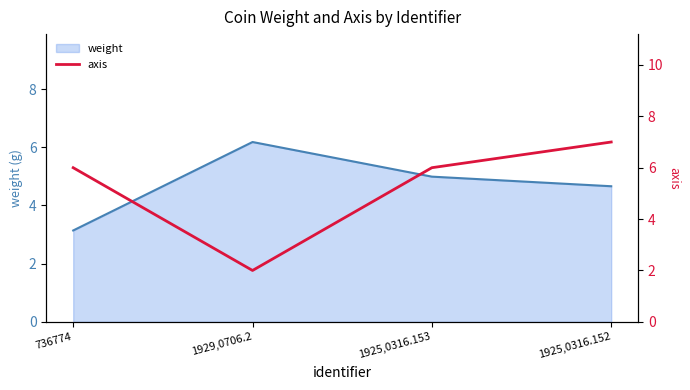

Does the chart display data point markers on the line(s)?

No